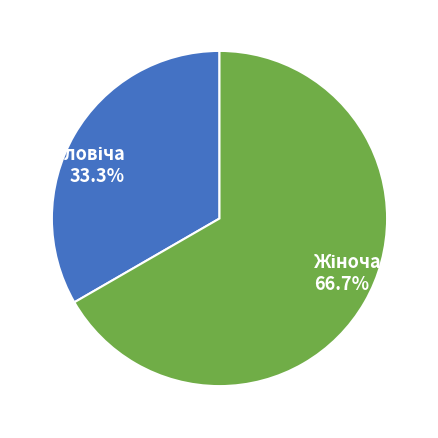

What is the change in value from Чоловіча to Жіноча?

+1